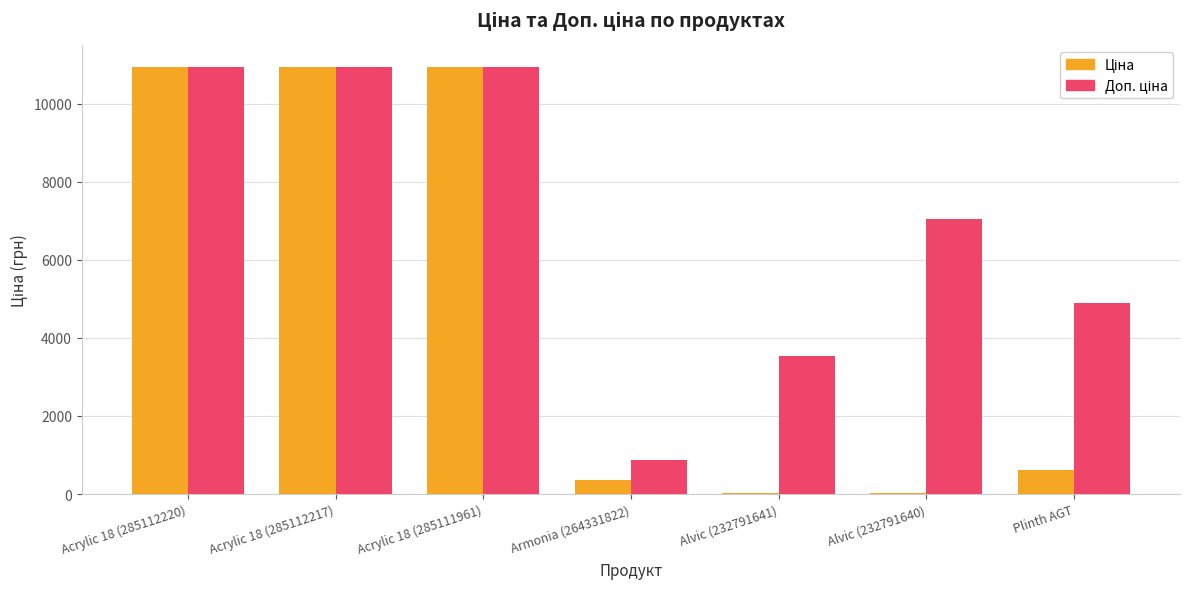

What is the maximum value shown in the chart?

10952.0